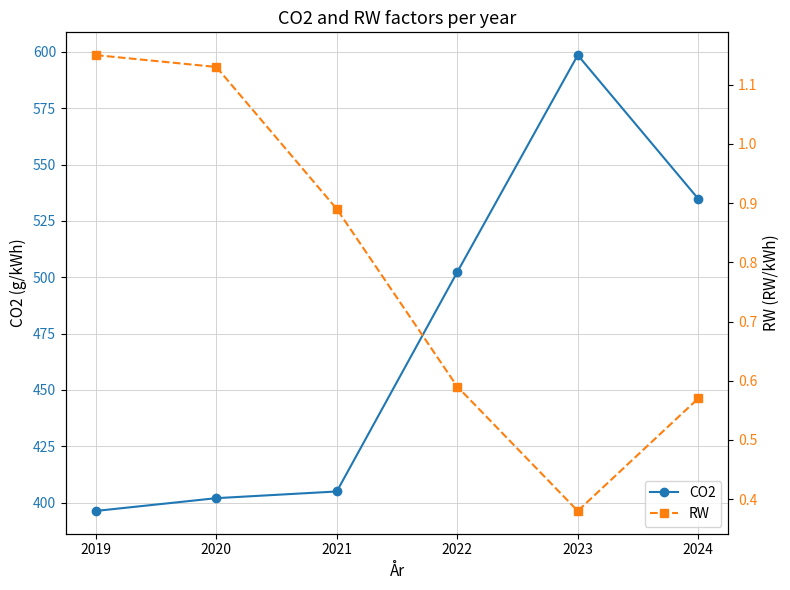

Which series has the largest range (max minus min)?

CO2